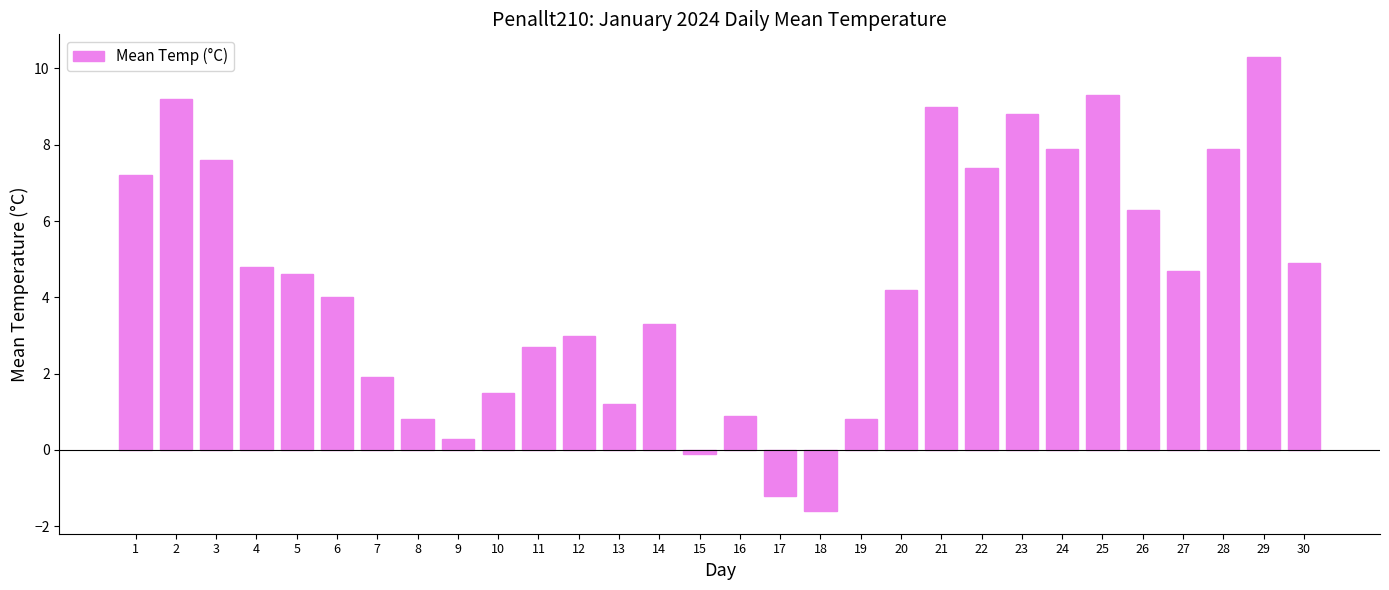

Are the bars grouped side by side (vs. stacked)?

No